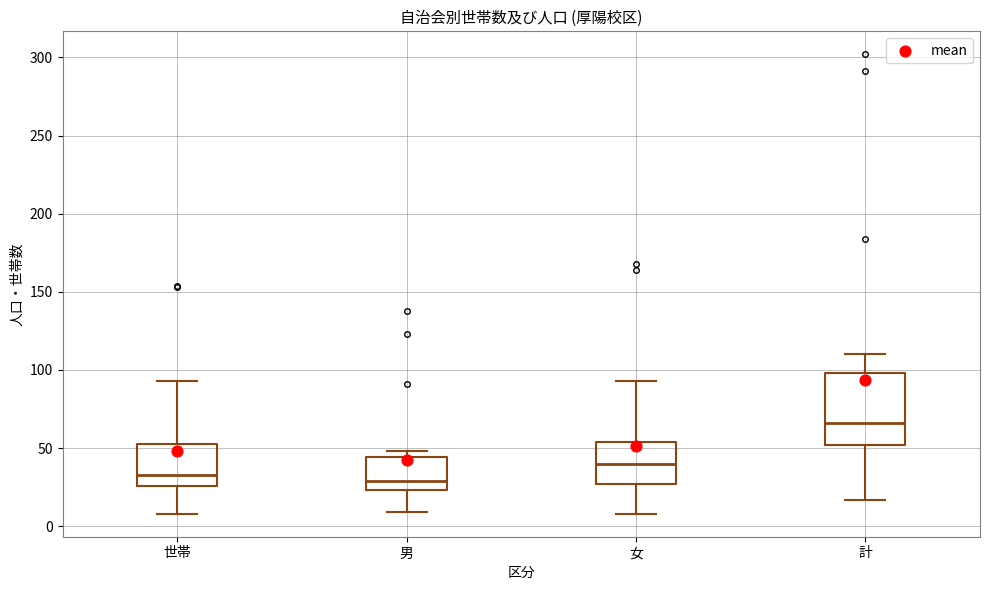

Reading left to right, read every box against the y-axis: the position of its median line, the range the box covers, and the ends of its whiskers. The values are not printed on the chart, so give them approximately, as read against the axis.

世帯: median 35, box 25 to 55, whiskers 10 to 95
男: median 30, box 25 to 45, whiskers 10 to 50
女: median 40, box 25 to 55, whiskers 10 to 95
計: median 65, box 50 to 100, whiskers 15 to 110